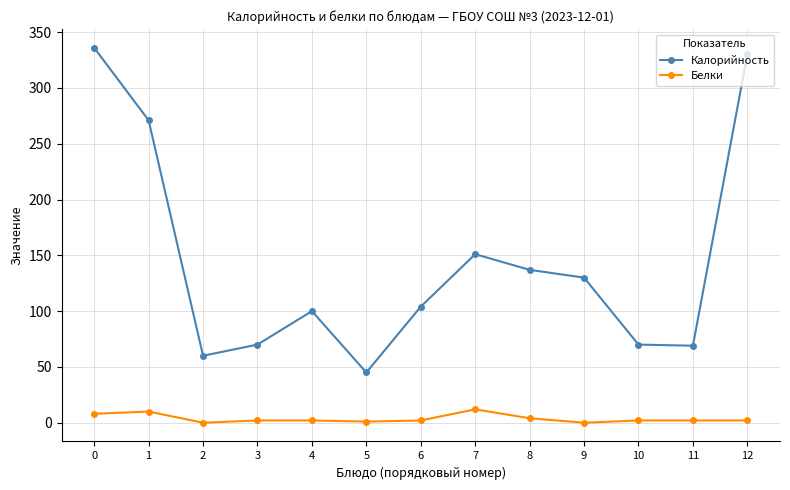

Rank the series by their average value, from lowest to highest.

Белки, Калорийность